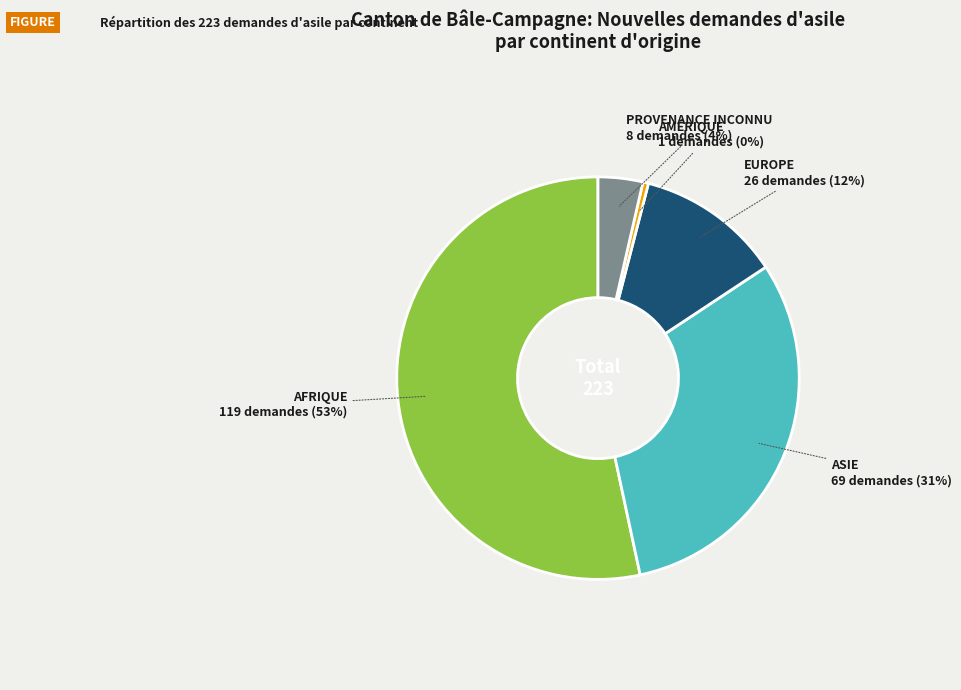

To the nearest percent, what is the difference between the largest and smallest slice percentages?

53%